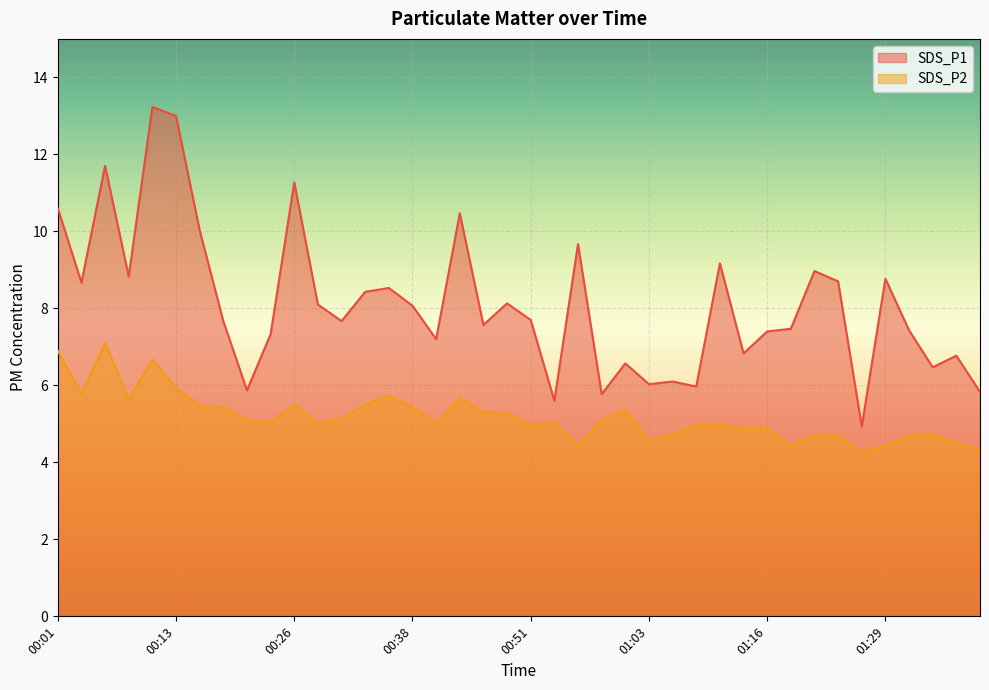

Is it true that SDS_P1 equals 7.5 at 01:19?

True